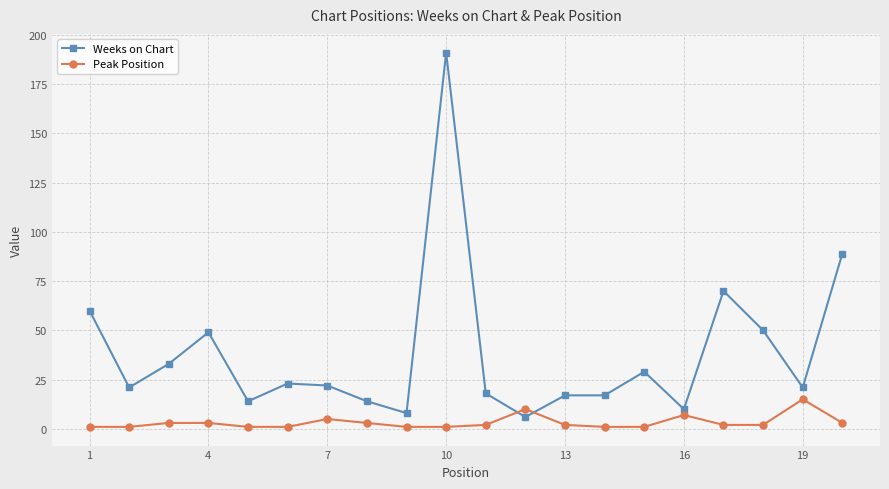

Which series has the largest total across all categories?

Weeks on Chart